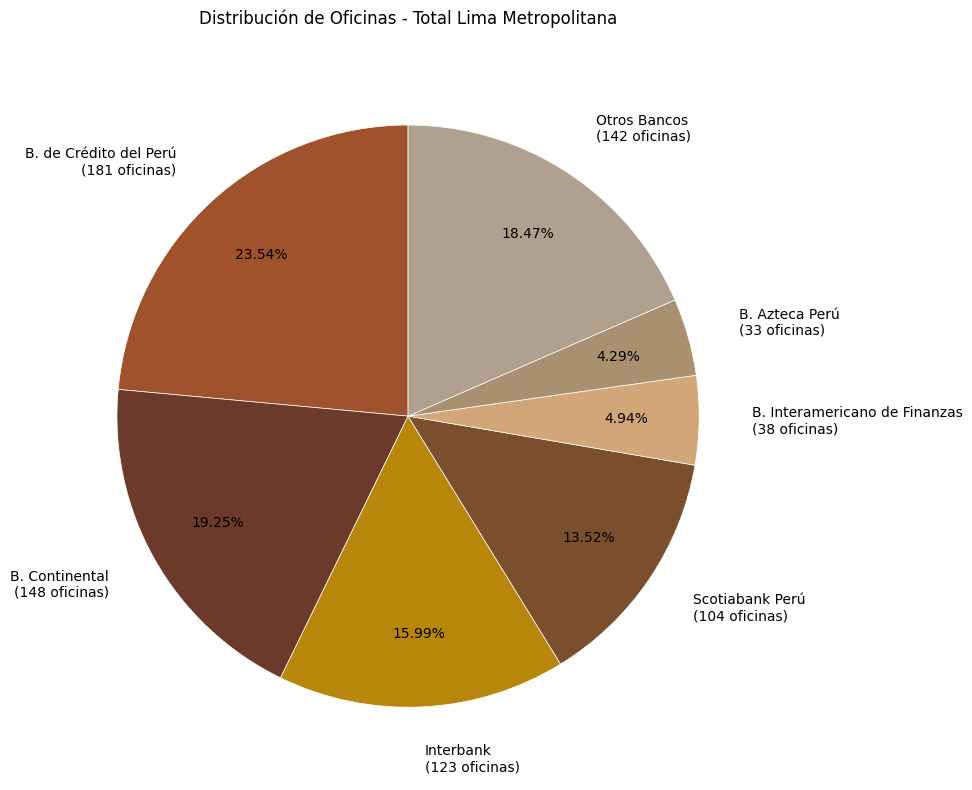

Is there a majority slice in this chart?

No